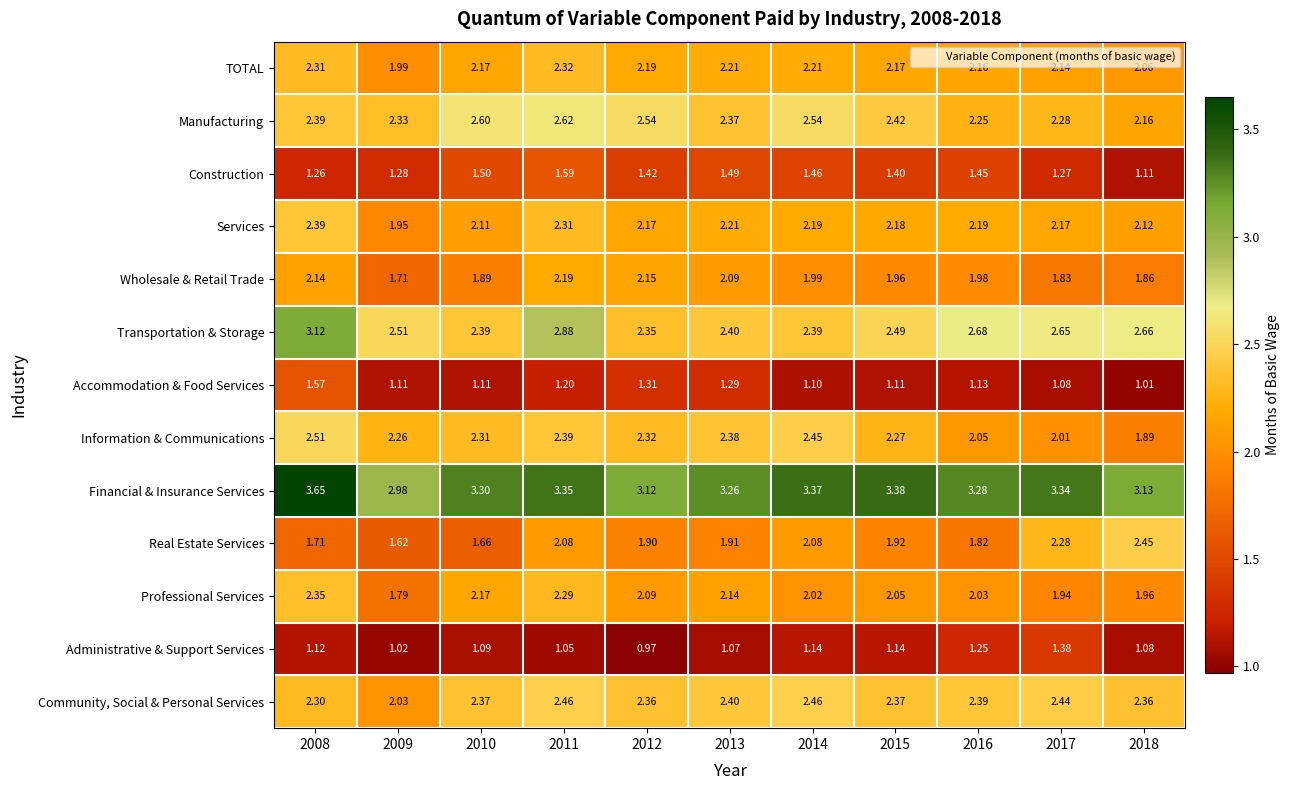

Between 2009 and 2015, which series saw the biggest shift?

Financial & Insurance Services